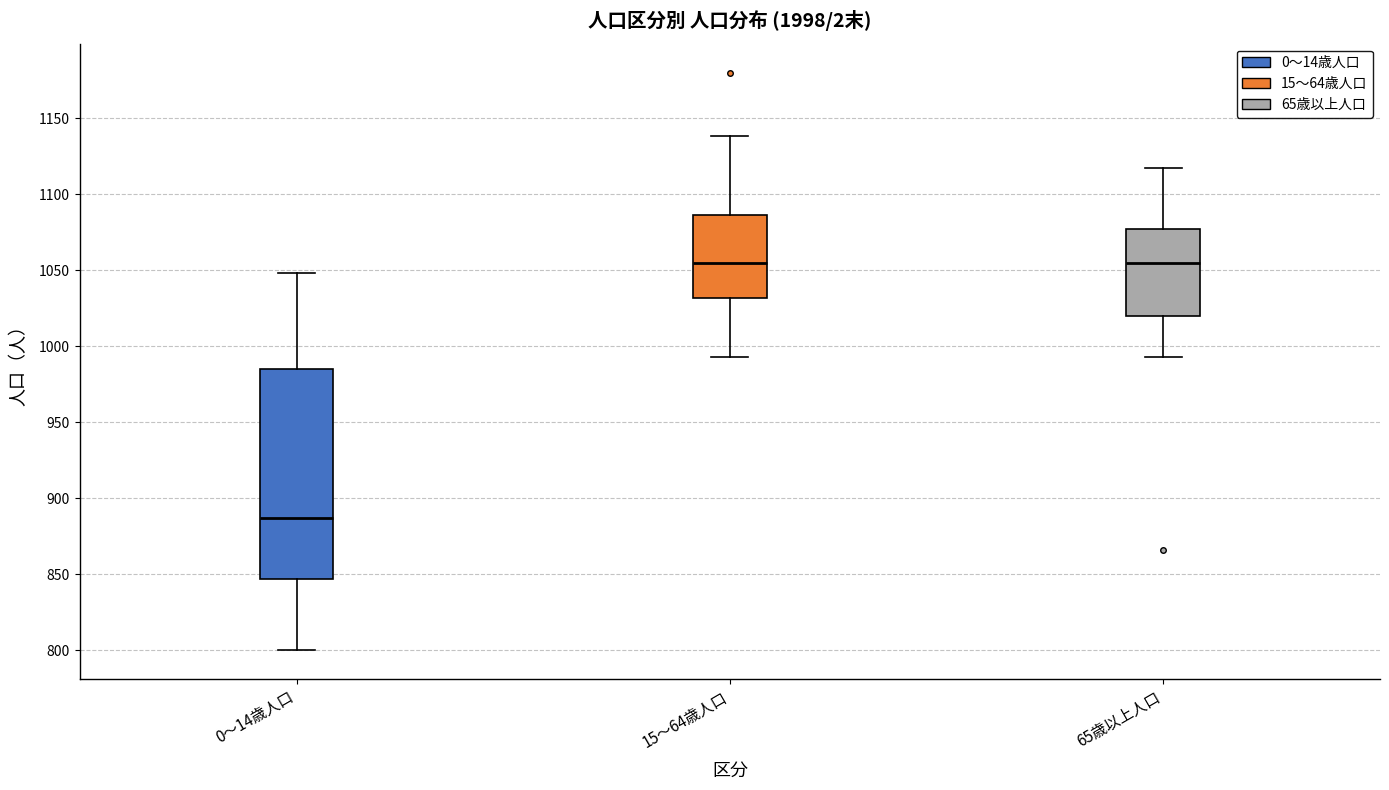

Reading left to right, transcribe this box plot: for each box, give where its median line is, the range the box spans, and where its two whiskers end, as read against the y-axis. The values are not printed on the chart, so give them approximately, as read against the axis.

0～14歳人口: median 885, box 845 to 985, whiskers 800 to 1050
15～64歳人口: median 1055, box 1030 to 1085, whiskers 995 to 1140
65歳以上人口: median 1055, box 1020 to 1075, whiskers 995 to 1115